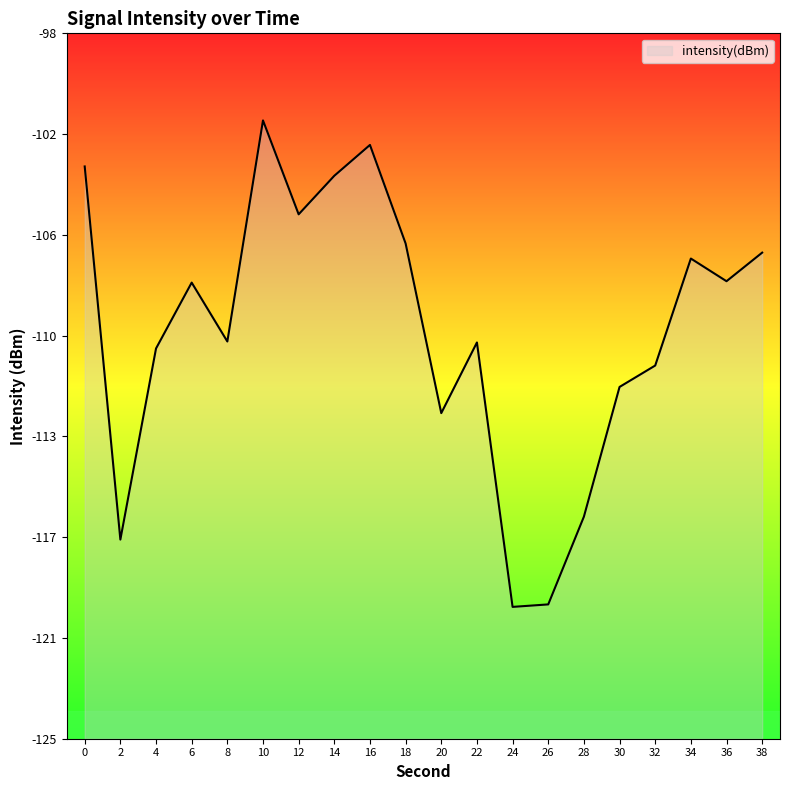

How many interior local peaks (higher than both neighbors) does the data have?

5